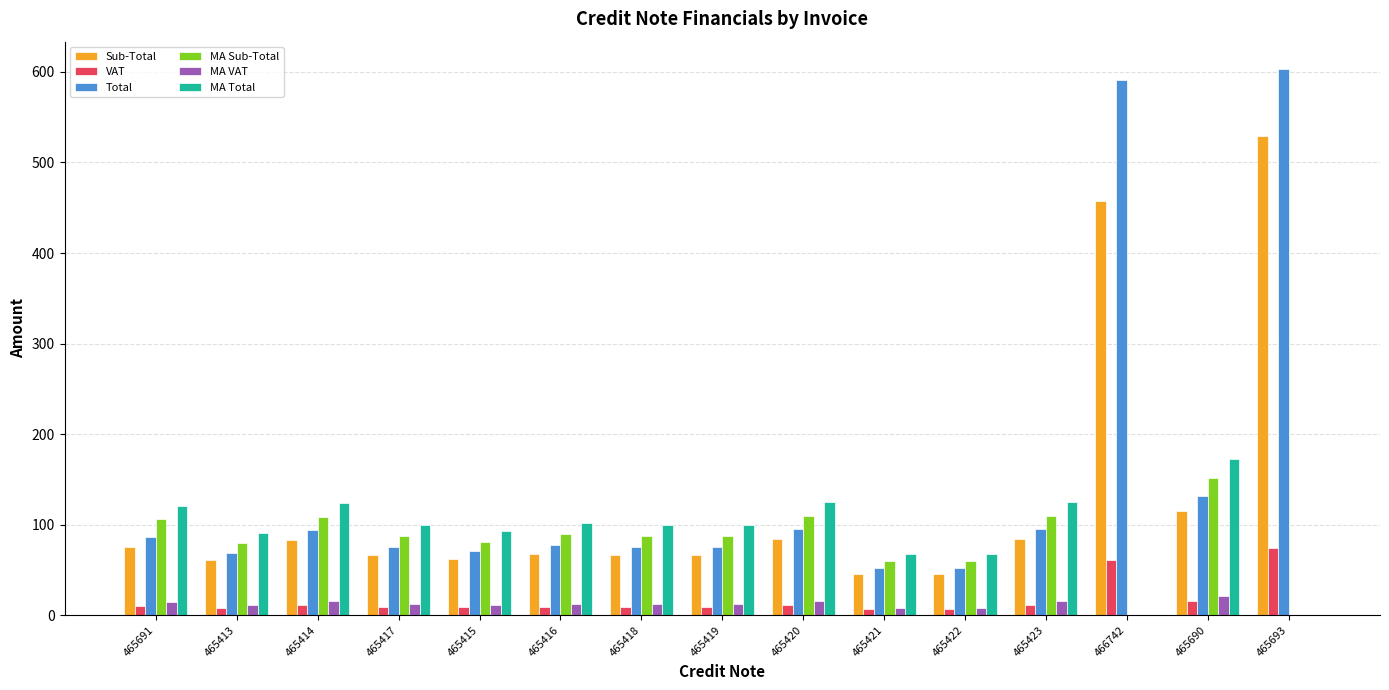

Is it true that Sub-Total equals 66.5 at 465419?

True